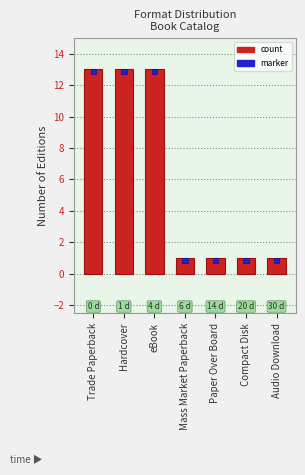

Read the value at Trade Paperback, to the nearest 5.

15